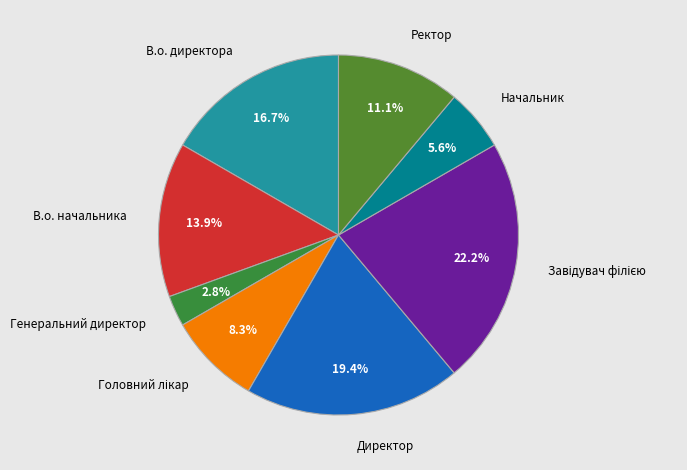

What is the ratio of the value at Генеральний директор to the value at В.о. директора?

0.2